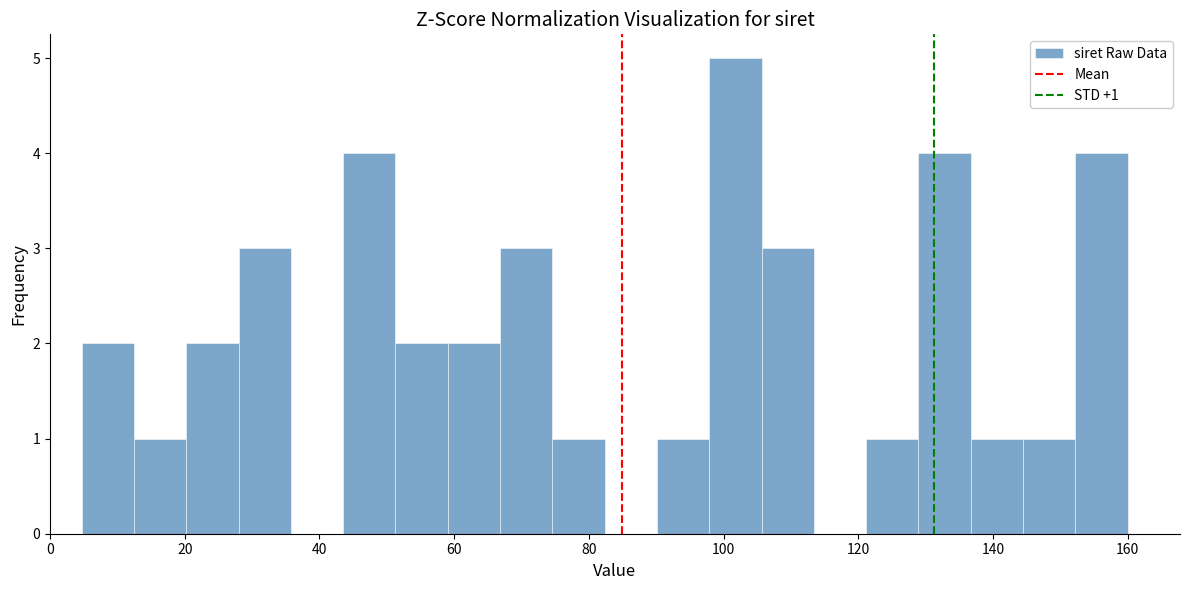

Read against the x-axis, roughly where is the centre of the tallest bar?

102